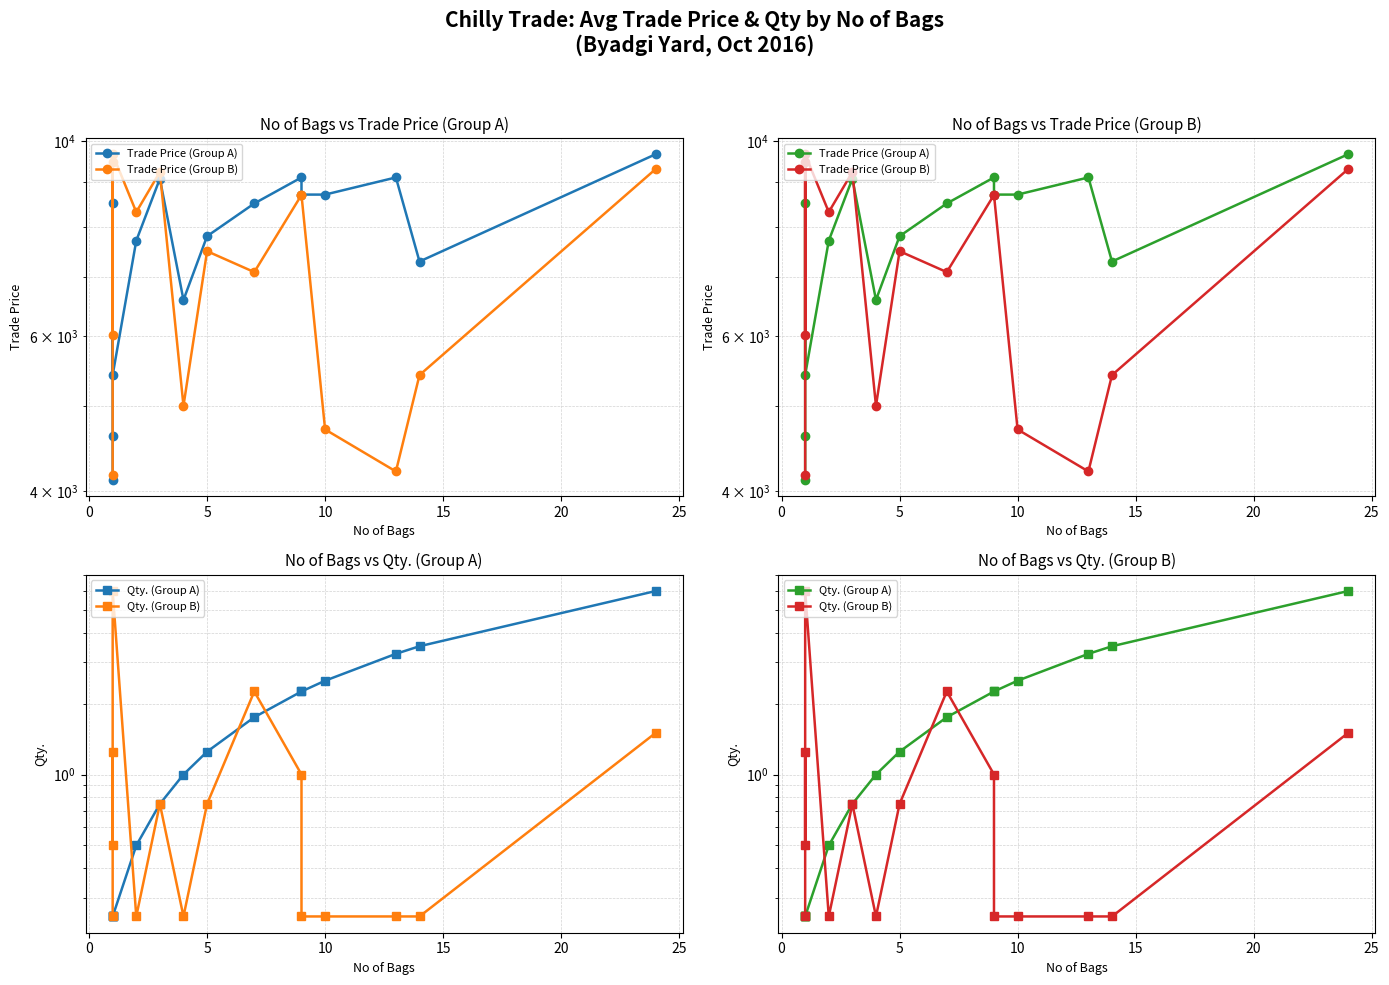

Is it true that Qty. (Group A) equals 1.0 at 12?

False